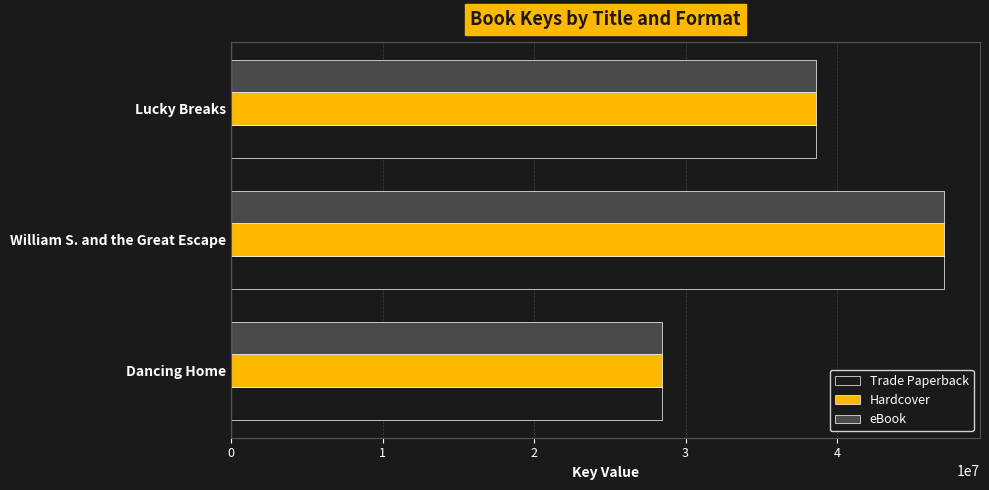

List the labels in order of eBook value, largest first.

William S. and the Great Escape, Lucky Breaks, Dancing Home